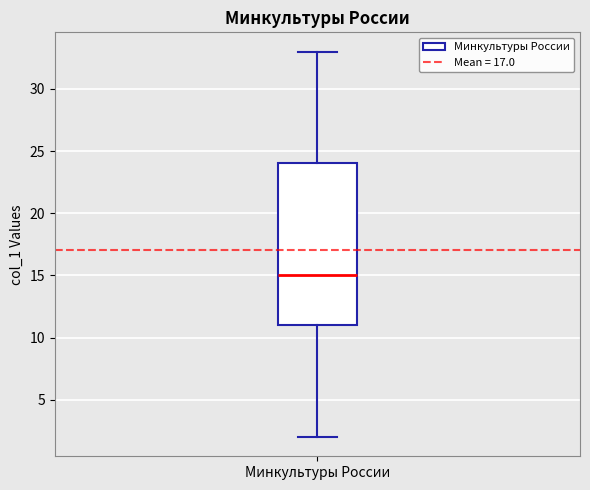

Where does the lower whisker of the box for Минкультуры России end on the y-axis? The values are not printed on the chart, so give them approximately, as read against the axis.

2